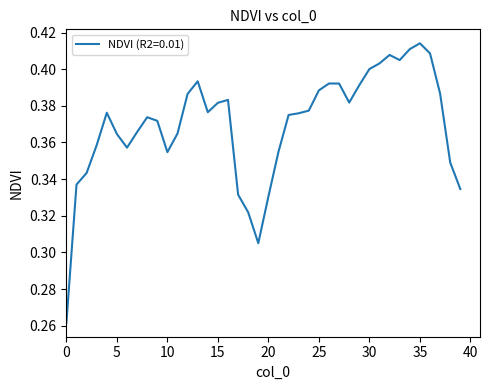

Is this an area chart (filled region under the line)?

No